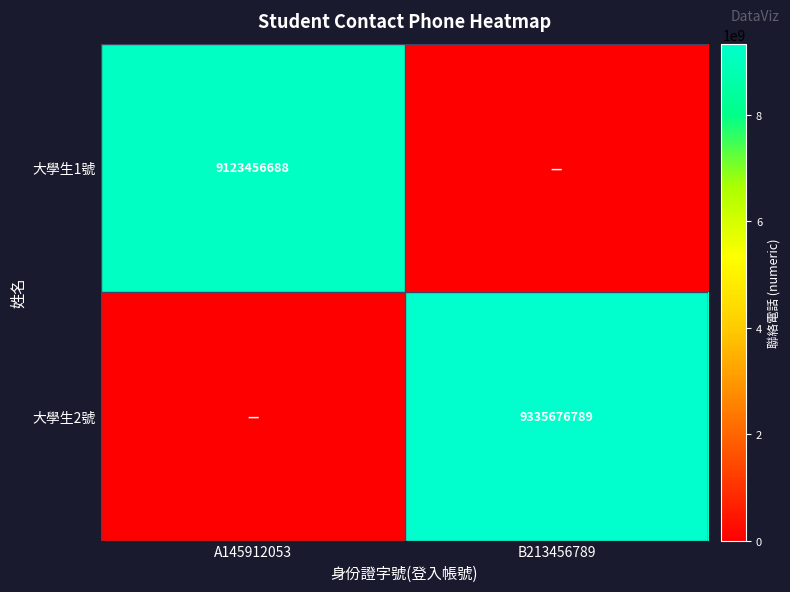

The 大學生2號 series shows 5169177678 at B213456789. True or false?

False